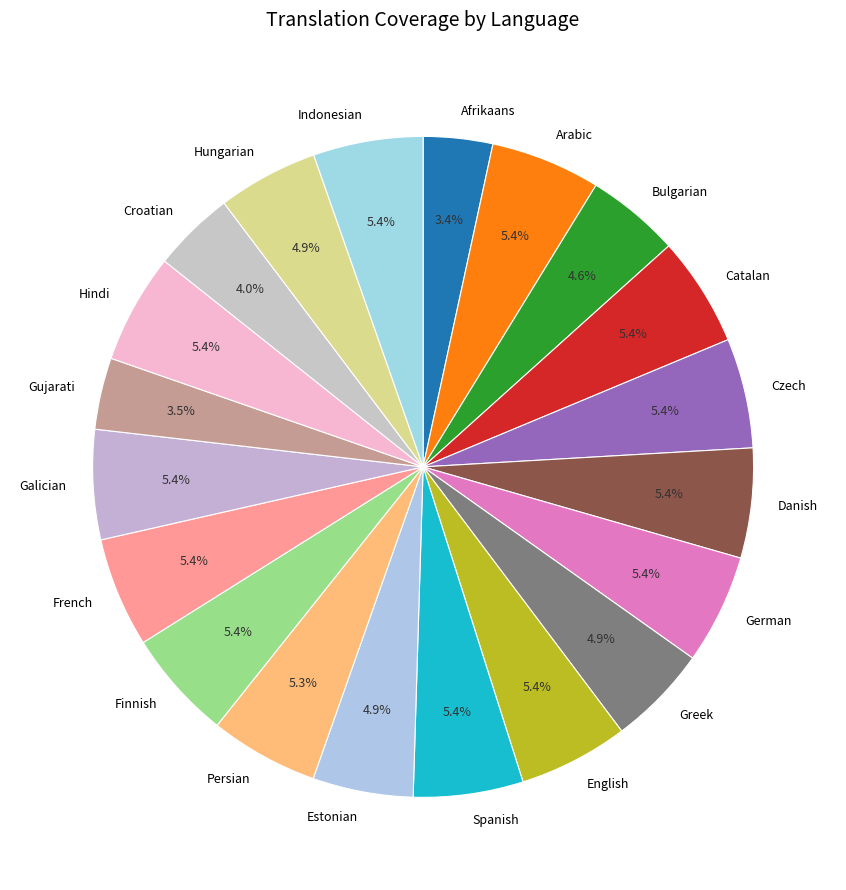

Combined, what portion of the pie is Greek and Estonian?

9.8%